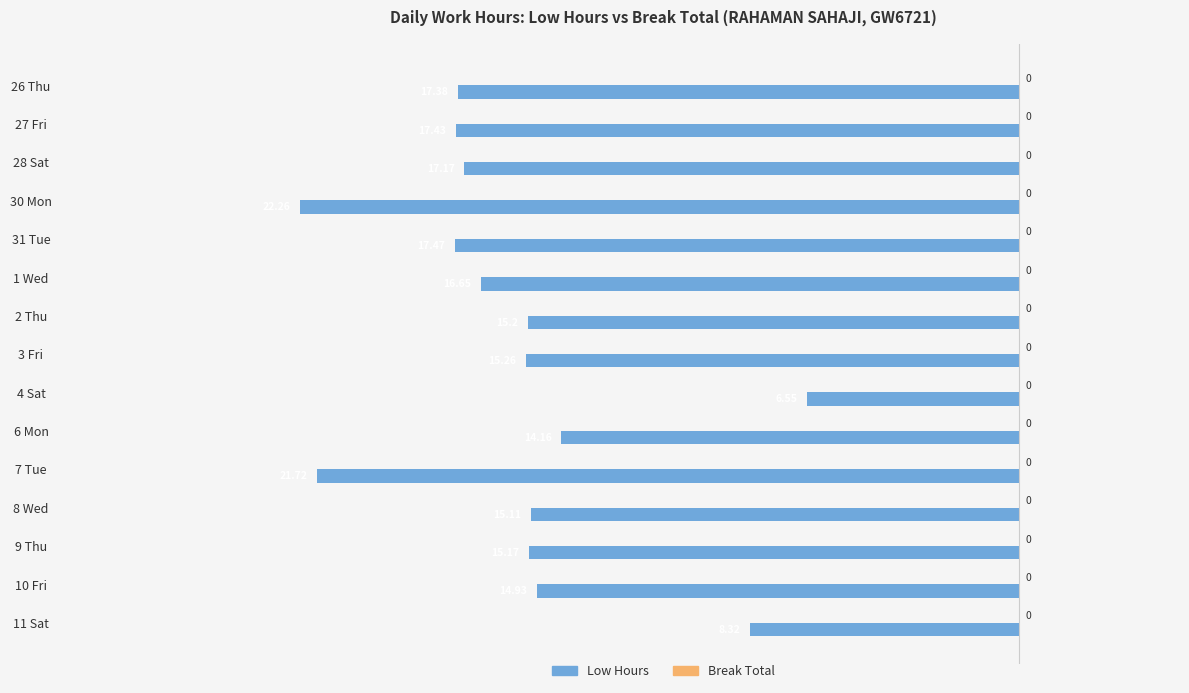

Are the bars horizontal?

Yes